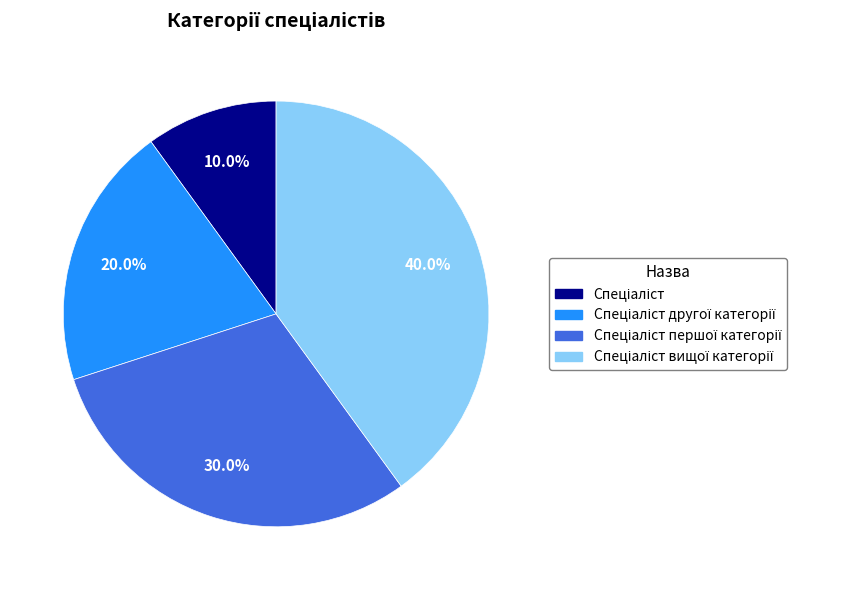

Is there a majority slice in this chart?

No